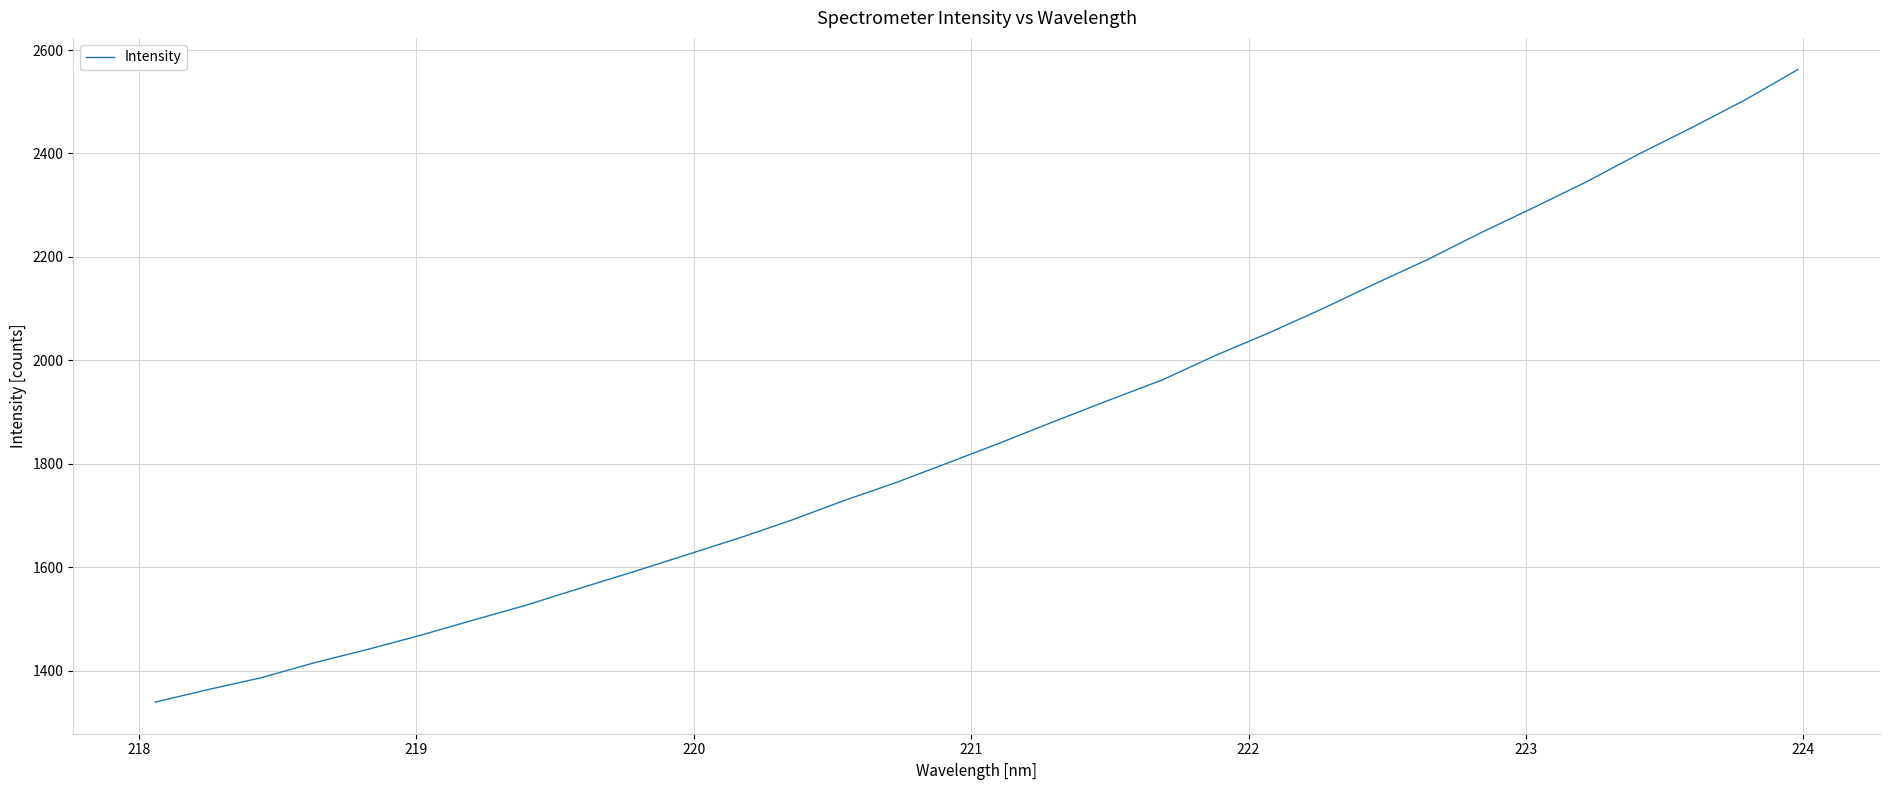

What is the minimum value shown in the chart?

1339.1